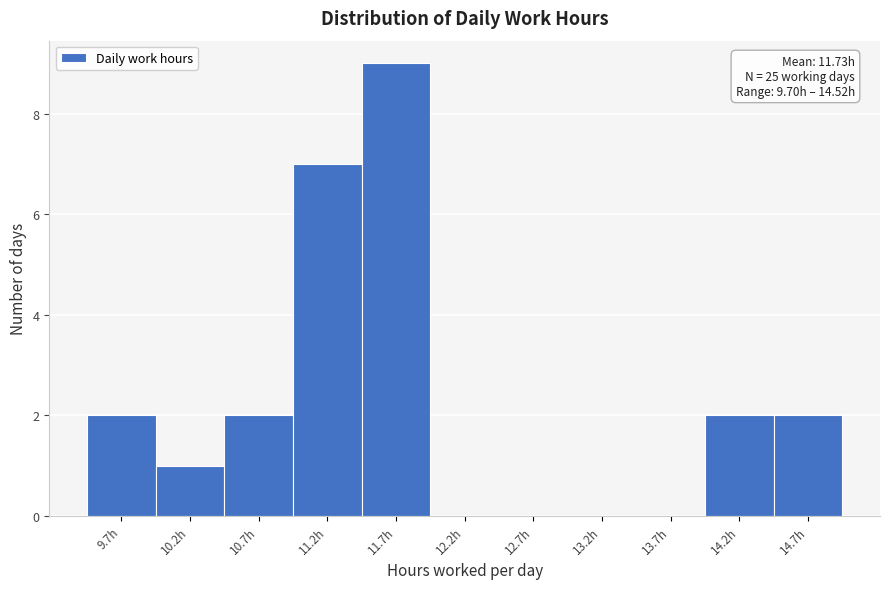

Which range on the x-axis has the tallest bar?

11.45 to 11.95